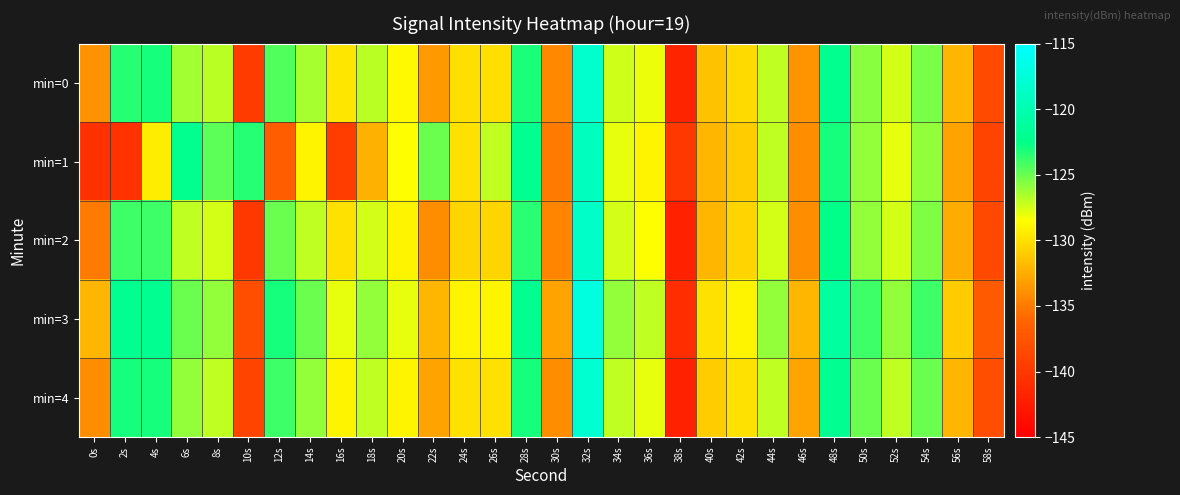

What is the difference between the highest and lowest values at 36s?

2.0